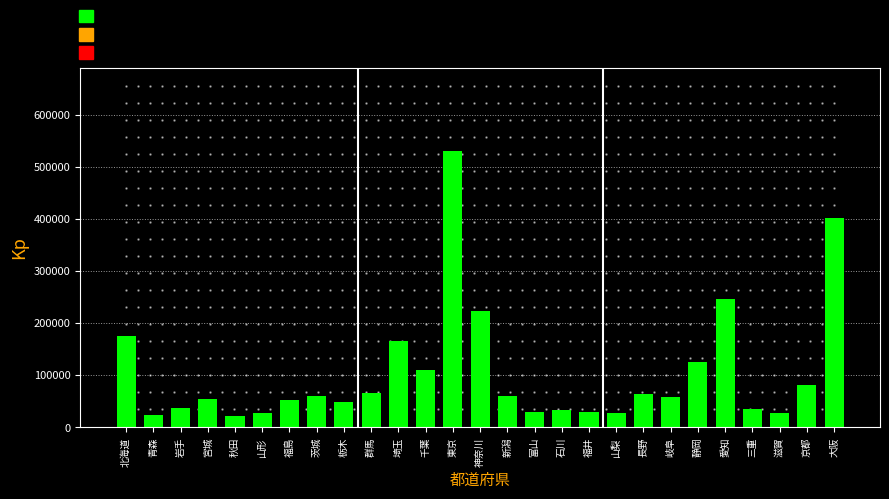

What is the ratio of the value at 石川 to the value at 福井?

1.1